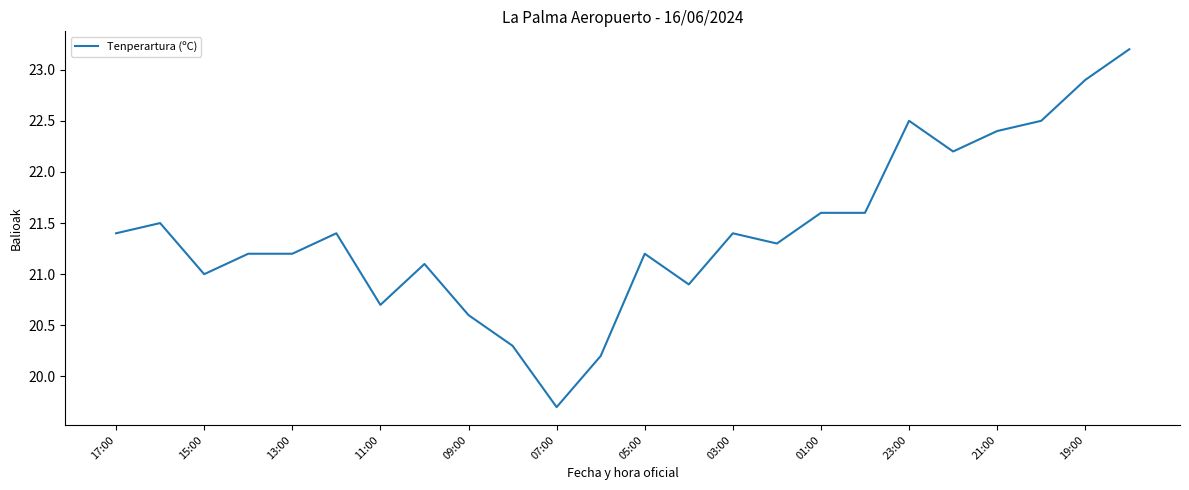

What is the greatest value displayed?

23.2